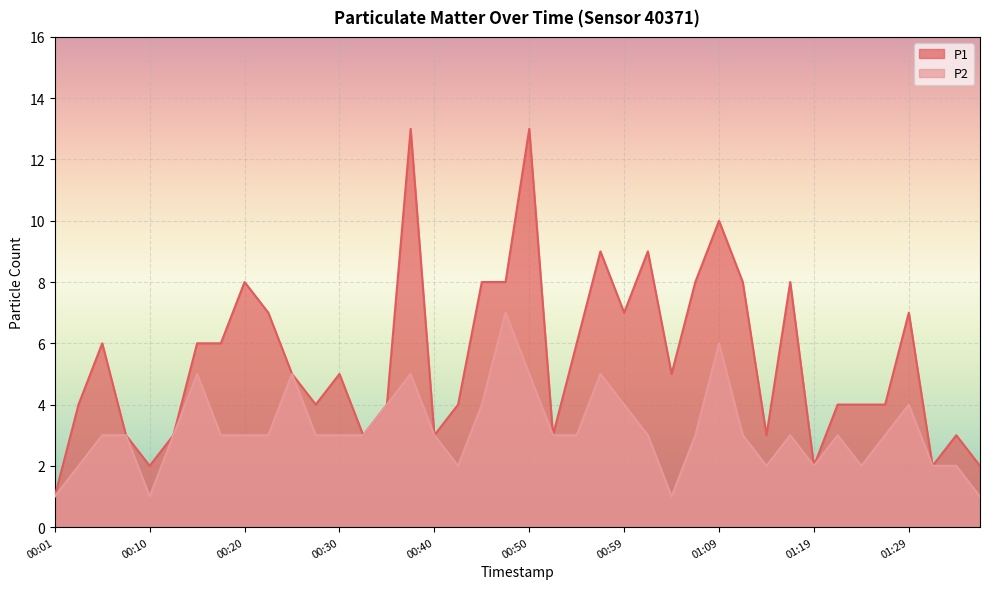

Which series changed the most between 00:42 and 01:19?

P1